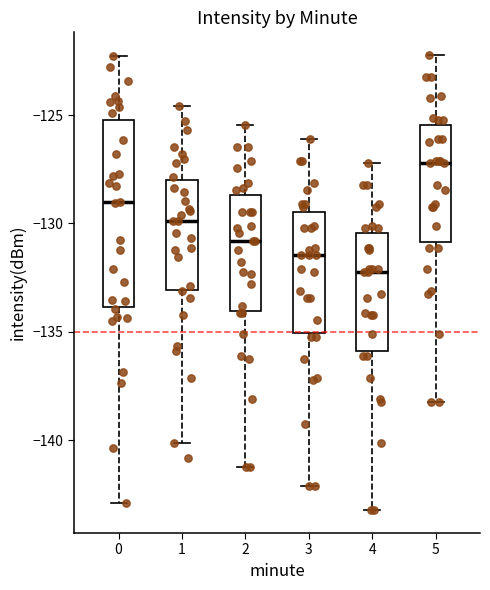

Reading left to right, read every box against the y-axis: the position of its median line, the range the box covers, and the ends of its whiskers. The values are not printed on the chart, so give them approximately, as read against the axis.

0: median -129.0, box -134.0 to -125.0, whiskers -143.0 to -122.5
1: median -130.0, box -133.0 to -128.0, whiskers -140.0 to -124.5
2: median -131.0, box -134.0 to -128.5, whiskers -141.0 to -125.5
3: median -131.5, box -135.0 to -129.5, whiskers -142.0 to -126.0
4: median -132.0, box -136.0 to -130.5, whiskers -143.0 to -127.0
5: median -127.0, box -131.0 to -125.5, whiskers -138.0 to -122.0